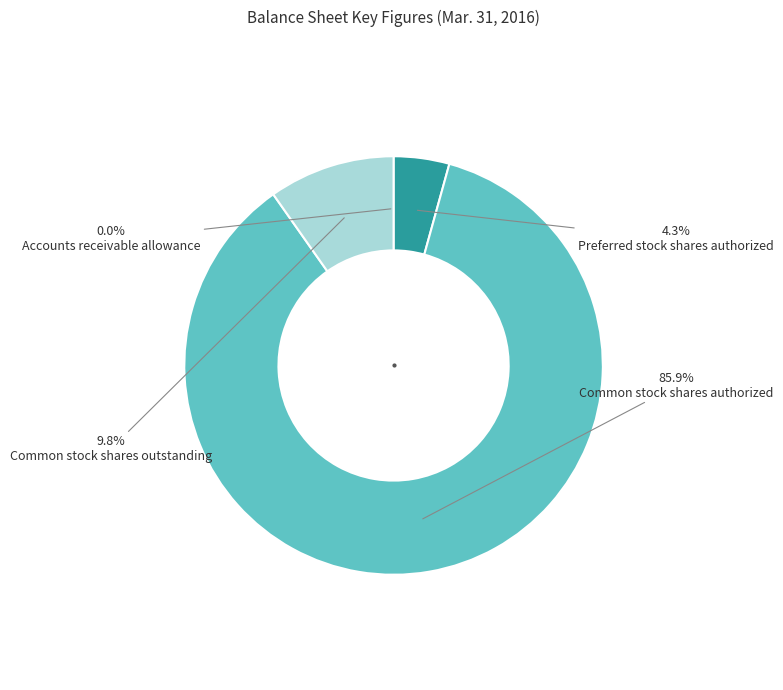

Does any single category account for the majority?

Yes